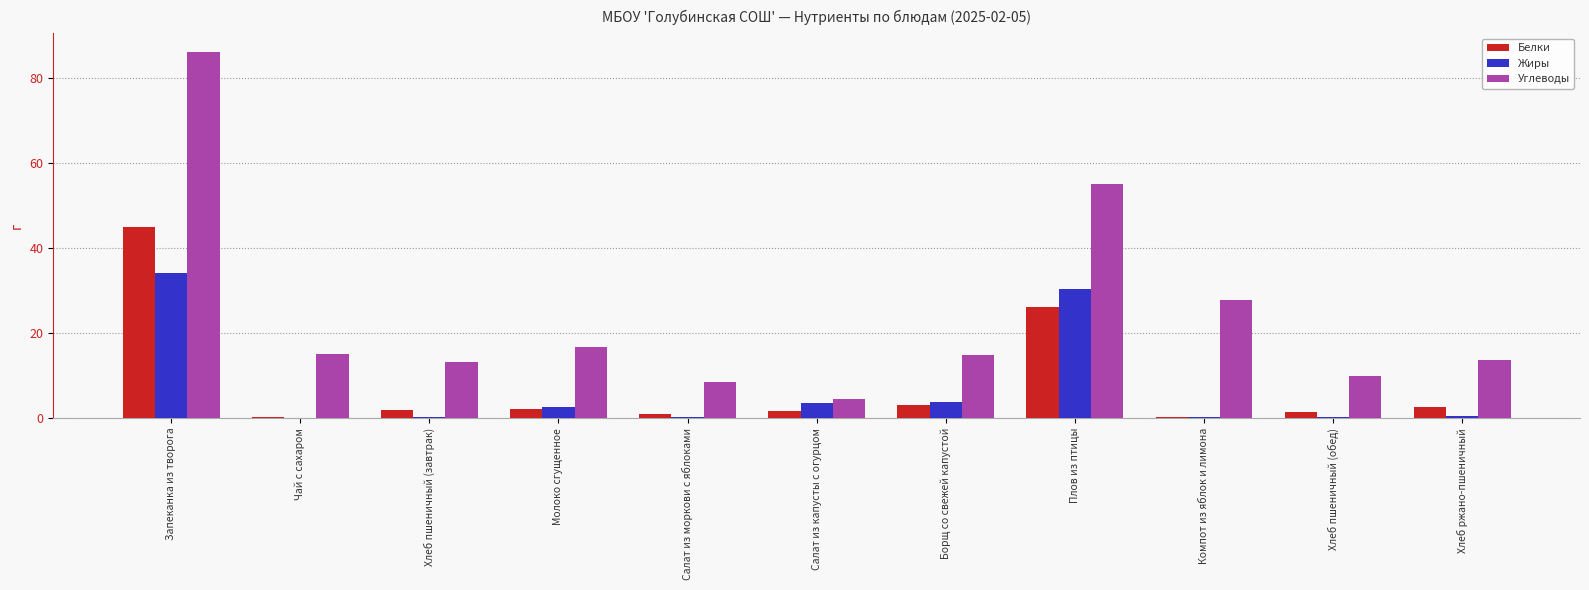

True or false: Углеводы has a value of 22.4 at Молоко сгущенное.

False